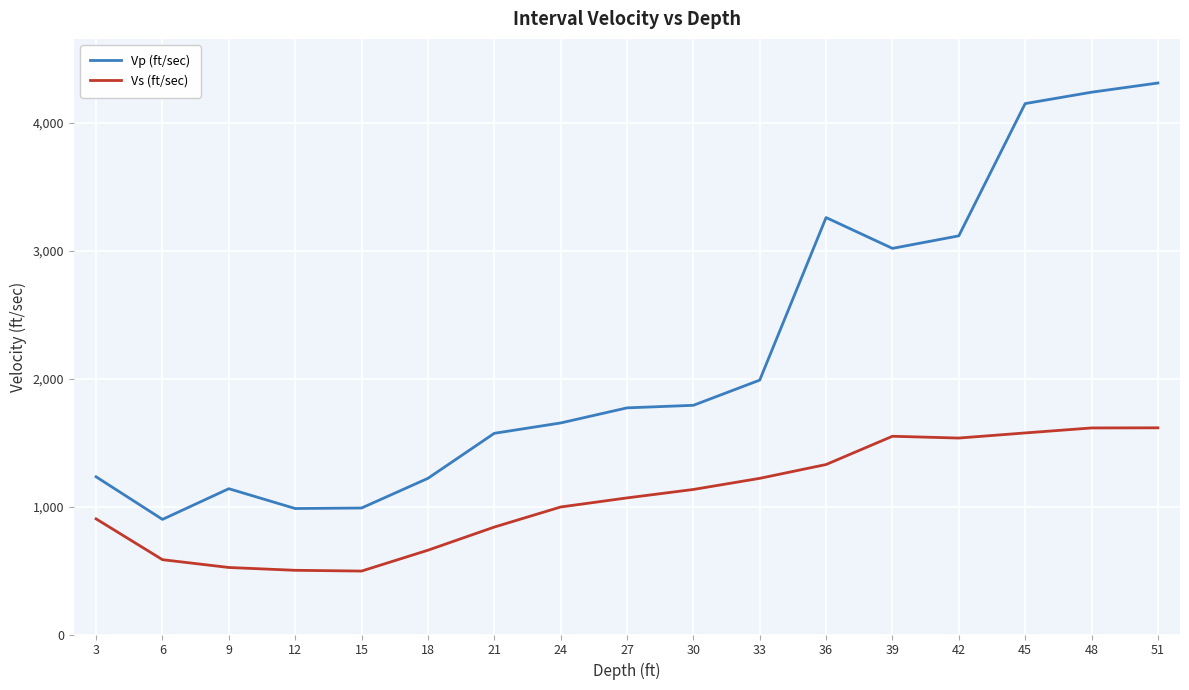

What is the maximum value for Vs (ft/sec)?

1616